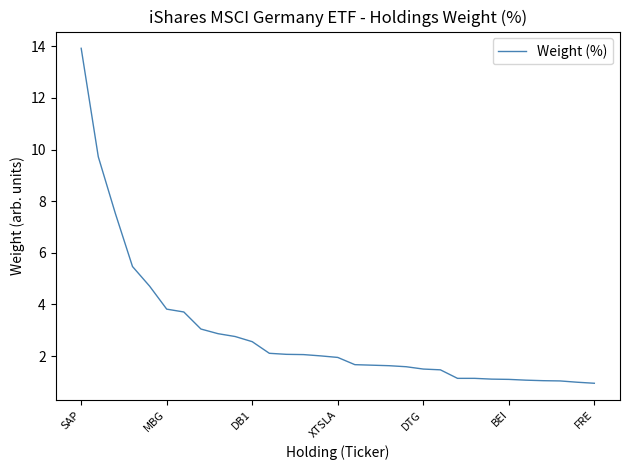

Does the chart have visible grid lines?

No